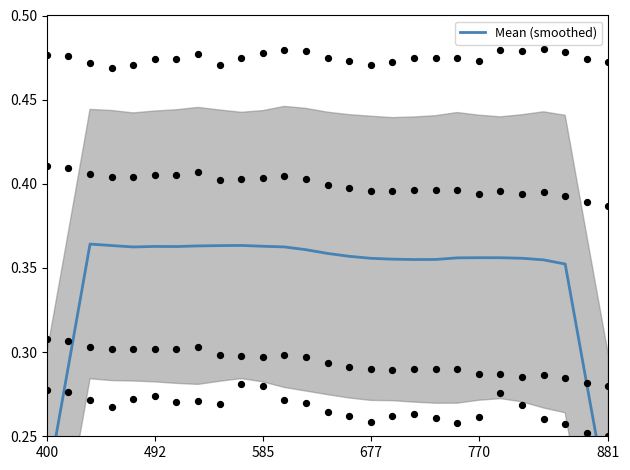

Between 770 and 22, which is larger?

770